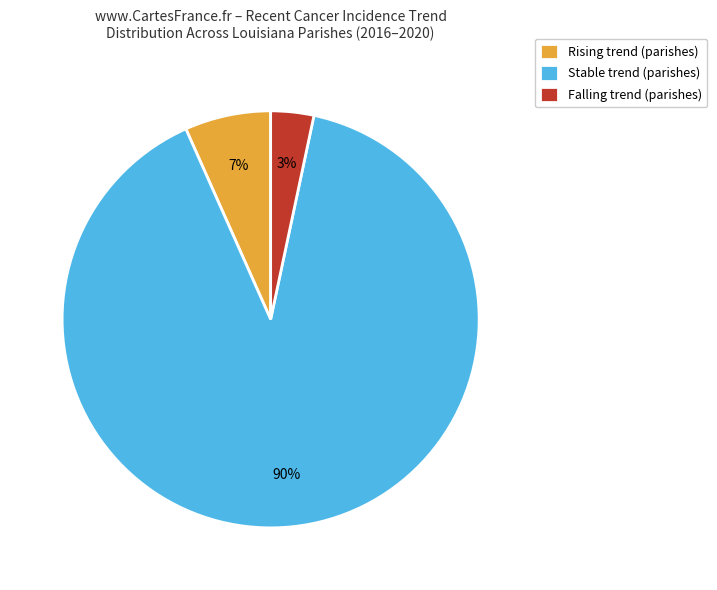

Which slice is the smallest?

Falling trend (parishes)